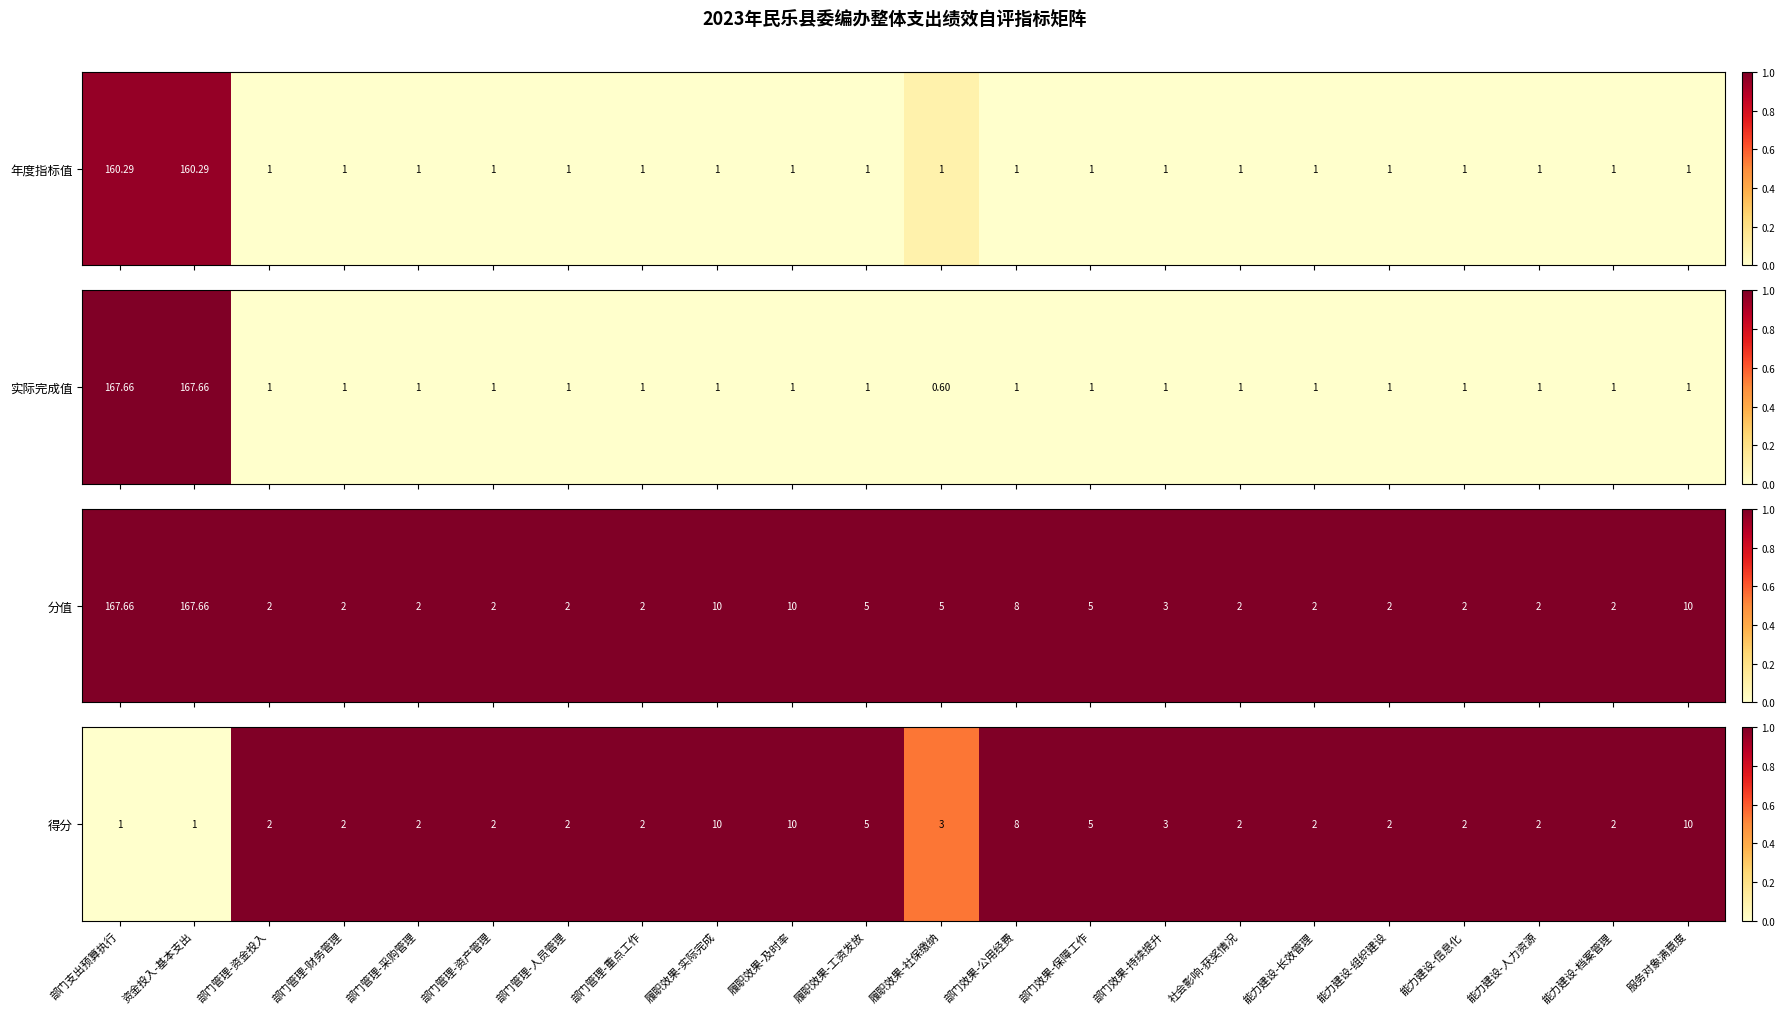

Is it true that the value at 部门管理-资产管理 is 0.6?

False